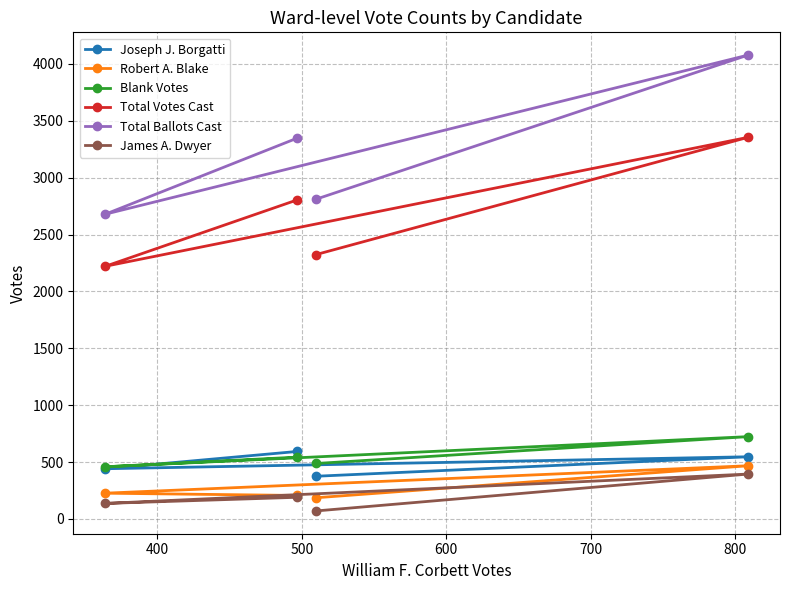

Which series has the largest range (max minus min)?

Total Ballots Cast